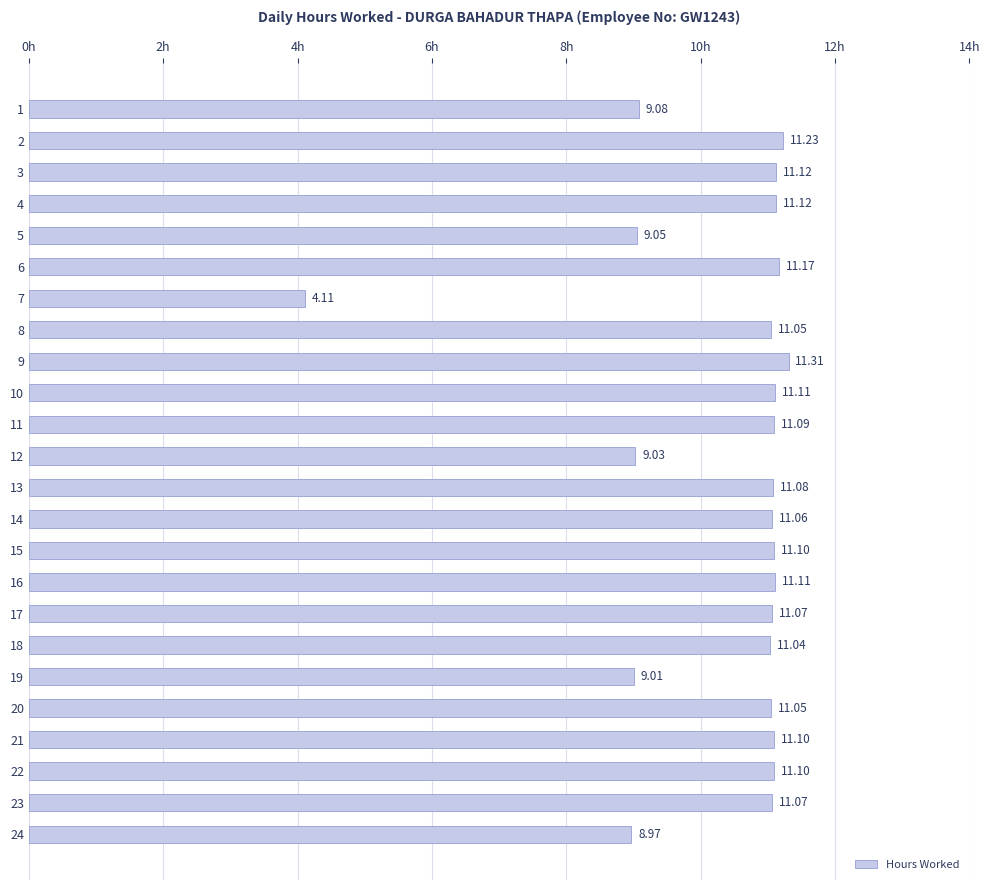

What is the minimum value shown in the chart?

4.1